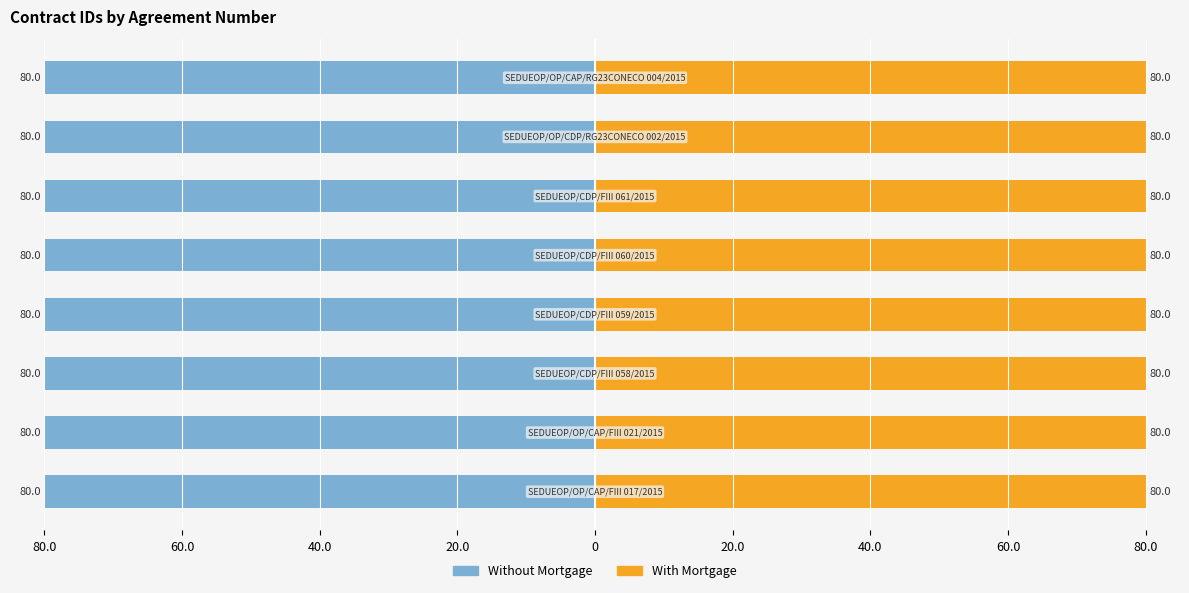

Rank the series by their maximum value, from highest to lowest.

With Mortgage, Without Mortgage